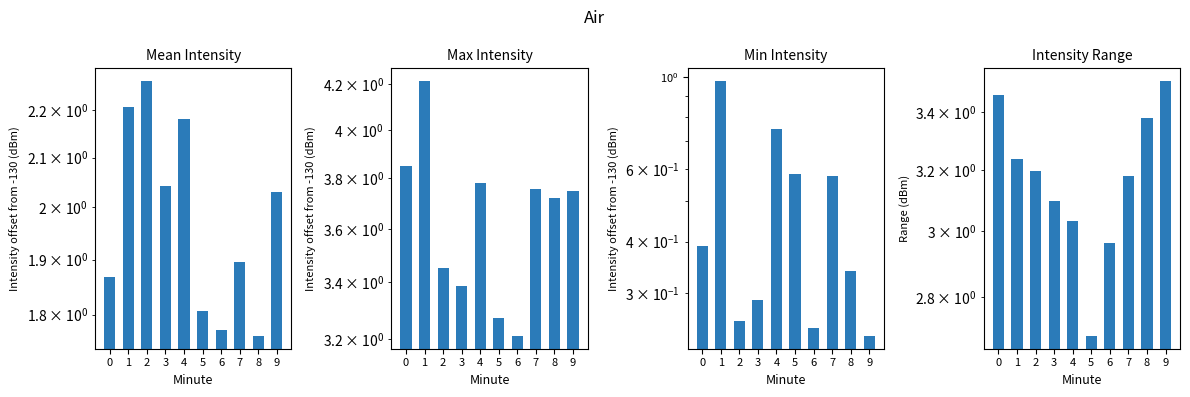

What is the average value of the Max Intensity series?

3.6